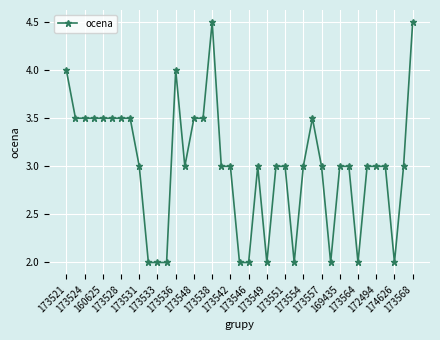

What is the minimum value shown in the chart?

2.0